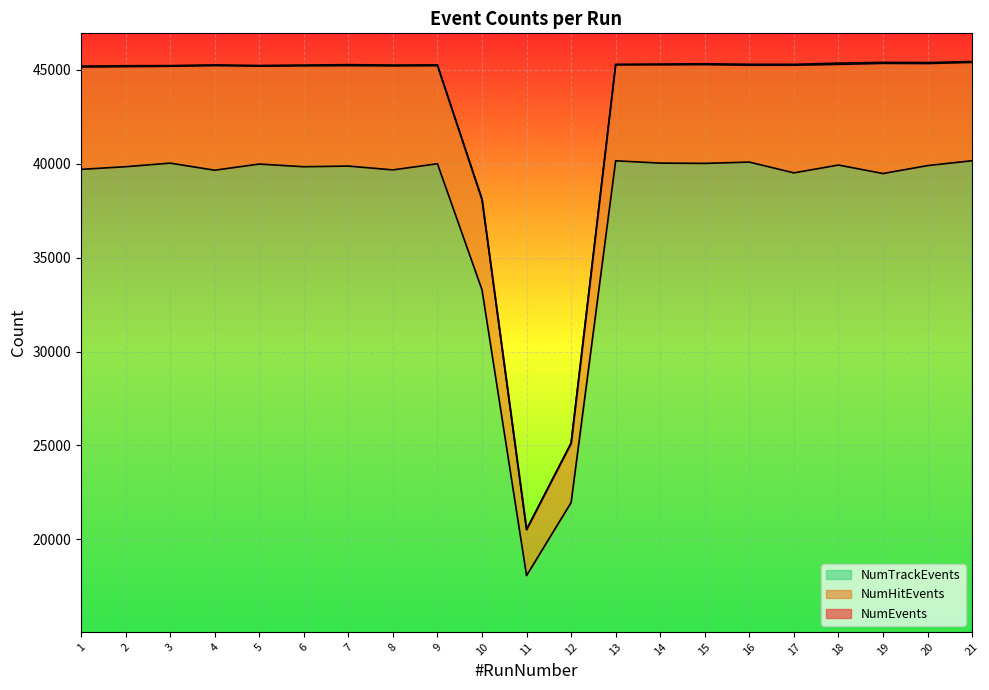

What is the difference between the maximum and minimum values in the NumHitEvents series?

24871